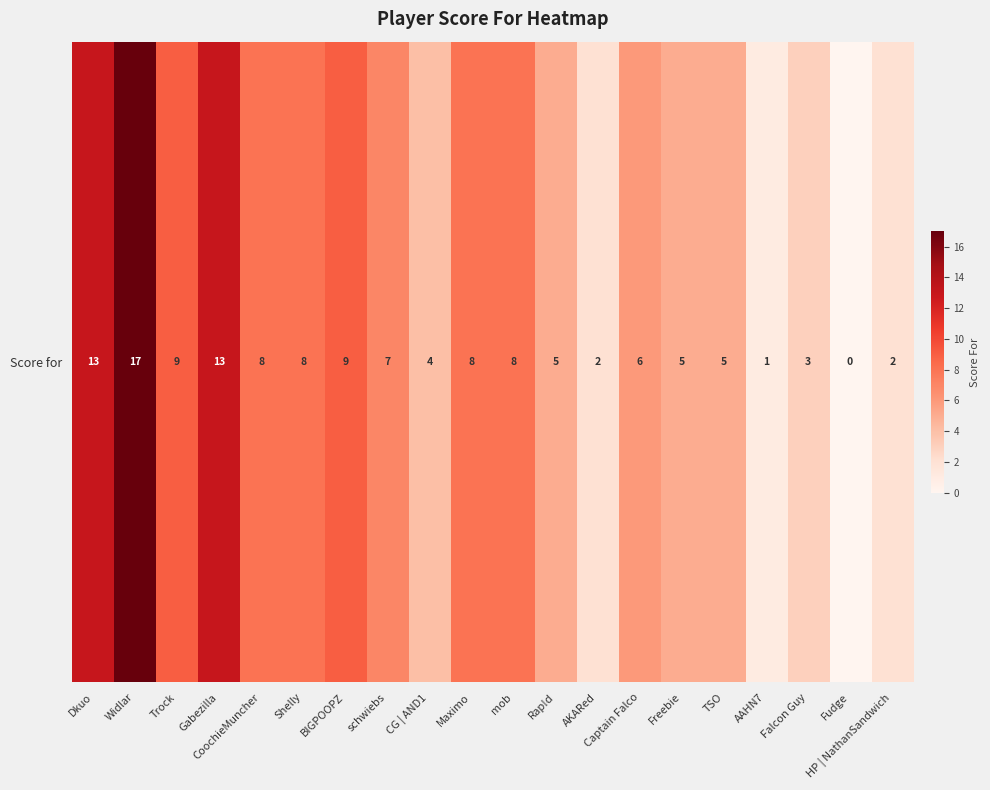

At which label is the value closest to 8?

CoochieMuncher